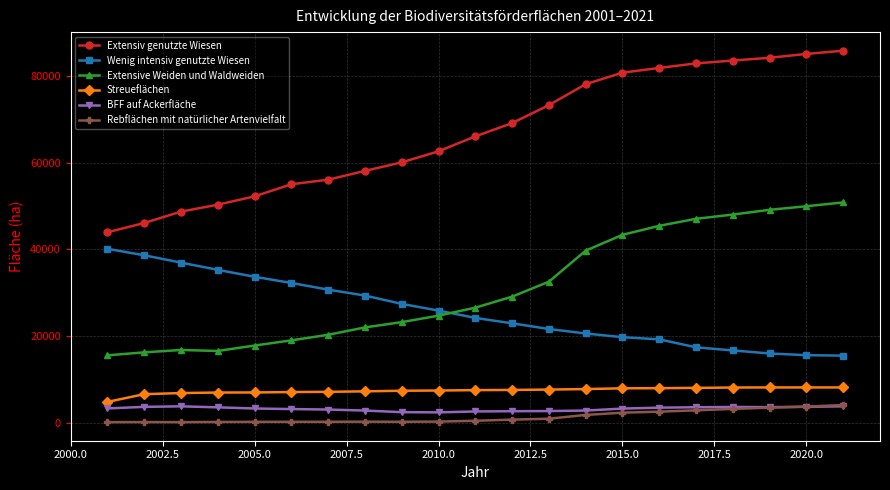

Which series has the widest spread of values?

Extensiv genutzte Wiesen